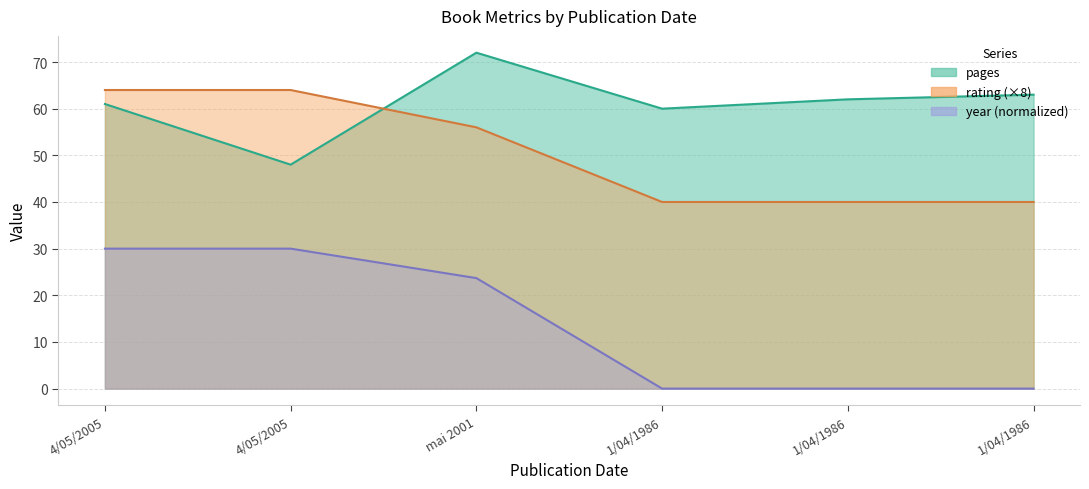

The rating series shows 40.0 at 1/04/1986. True or false?

True